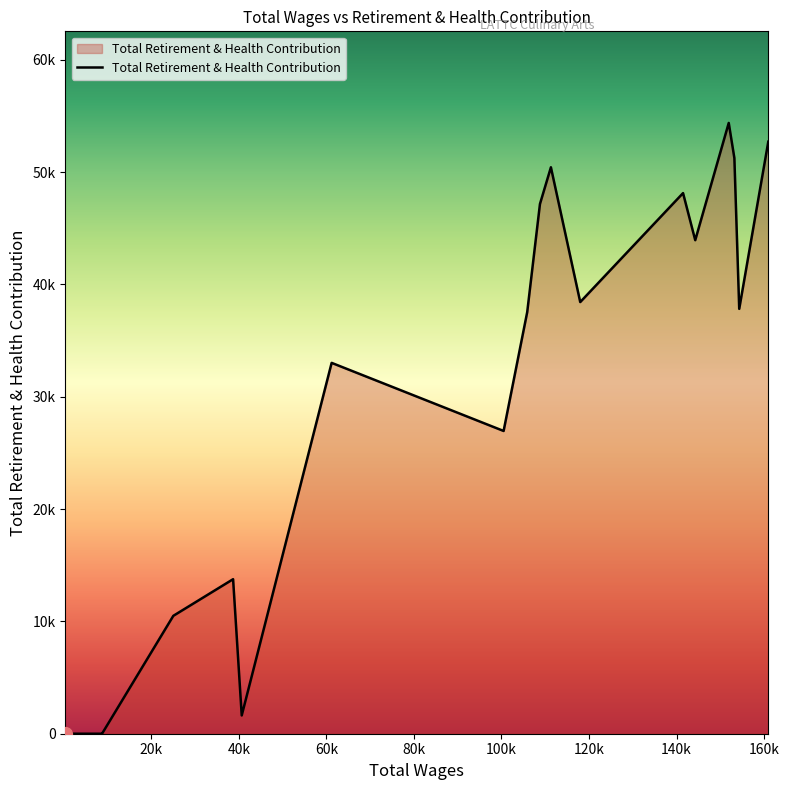

Does the chart display data point markers on the line(s)?

No